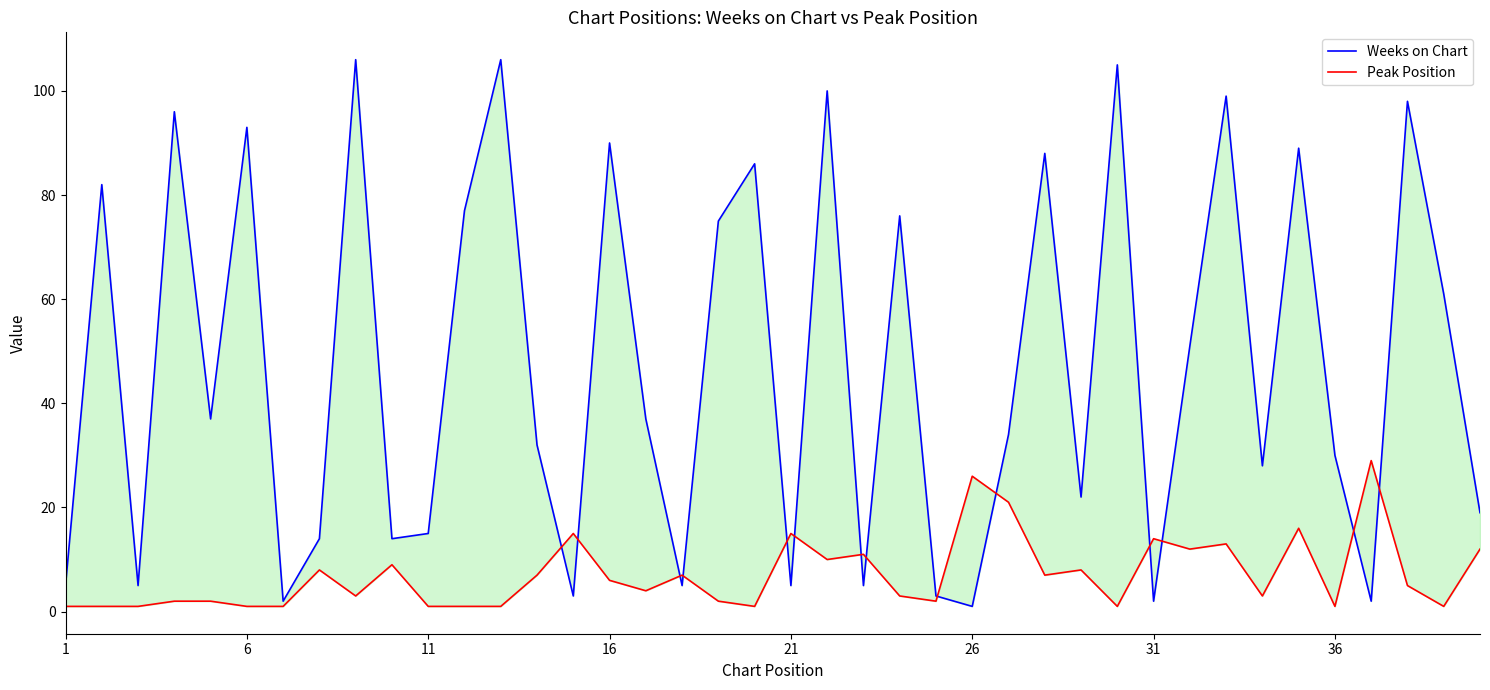

Reading left to right, transcribe all the data shown in this chart.

Weeks on Chart: 5	82	5	96	37	93	2	14	106	14	15	77	106	32	3	90	37	5	75	86	5	100	5	76	3	1	34	88	22	105	2	51	99	28	89	30	2	98	61	19
Peak Position: 1	1	1	2	2	1	1	8	3	9	1	1	1	7	15	6	4	7	2	1	15	10	11	3	2	26	21	7	8	1	14	12	13	3	16	1	29	5	1	12